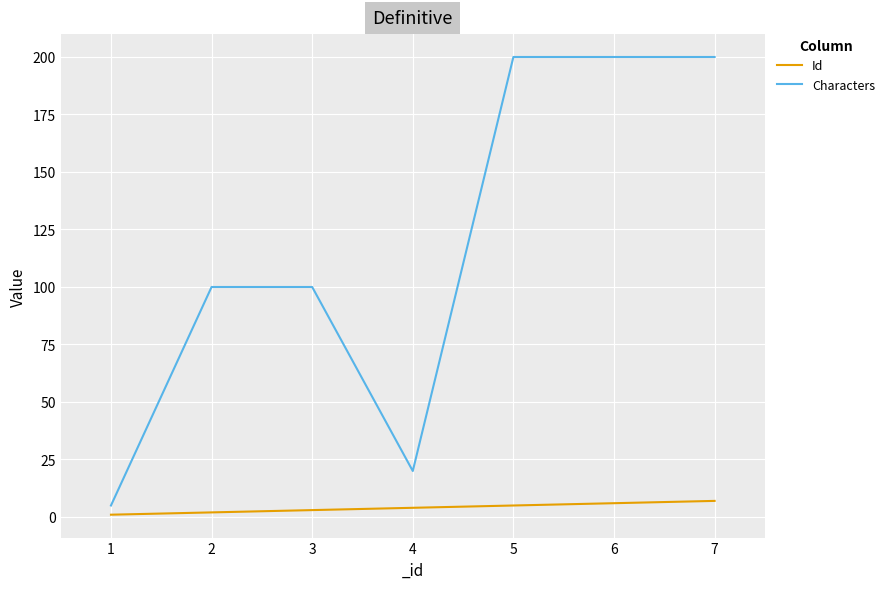

Which series has the largest total across all categories?

Characters